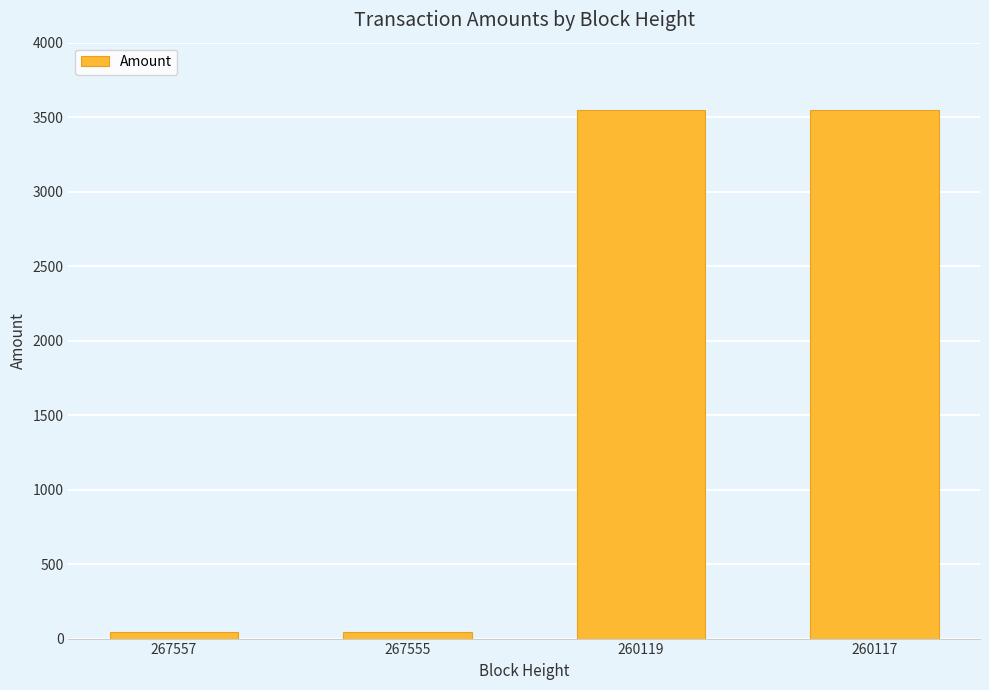

What is the maximum value shown in the chart?

3549.7